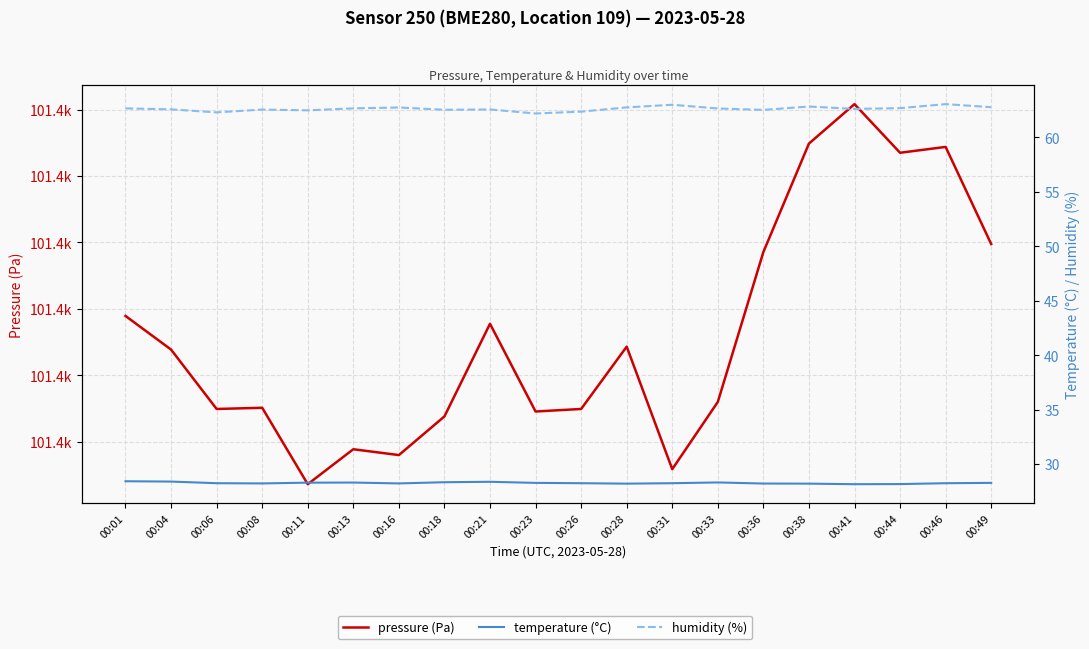

Reading left to right, transcribe all the data shown in this chart.

pressure (Pa): 101429.5	101426.9	101422.5	101422.6	101416.8	101419.4	101419.0	101421.9	101428.9	101422.3	101422.5	101427.2	101417.9	101423.0	101434.3	101442.4	101445.4	101441.8	101442.2	101434.9
temperature (°C): 28.4	28.4	28.3	28.2	28.3	28.3	28.2	28.4	28.4	28.3	28.3	28.2	28.3	28.3	28.2	28.2	28.2	28.2	28.3	28.3
humidity (%): 62.7	62.6	62.3	62.5	62.5	62.7	62.7	62.5	62.6	62.2	62.4	62.8	63.0	62.6	62.5	62.8	62.6	62.7	63.0	62.8